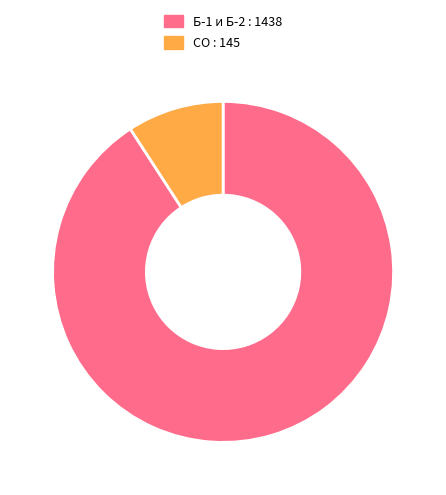

How many segments does this pie chart have?

2